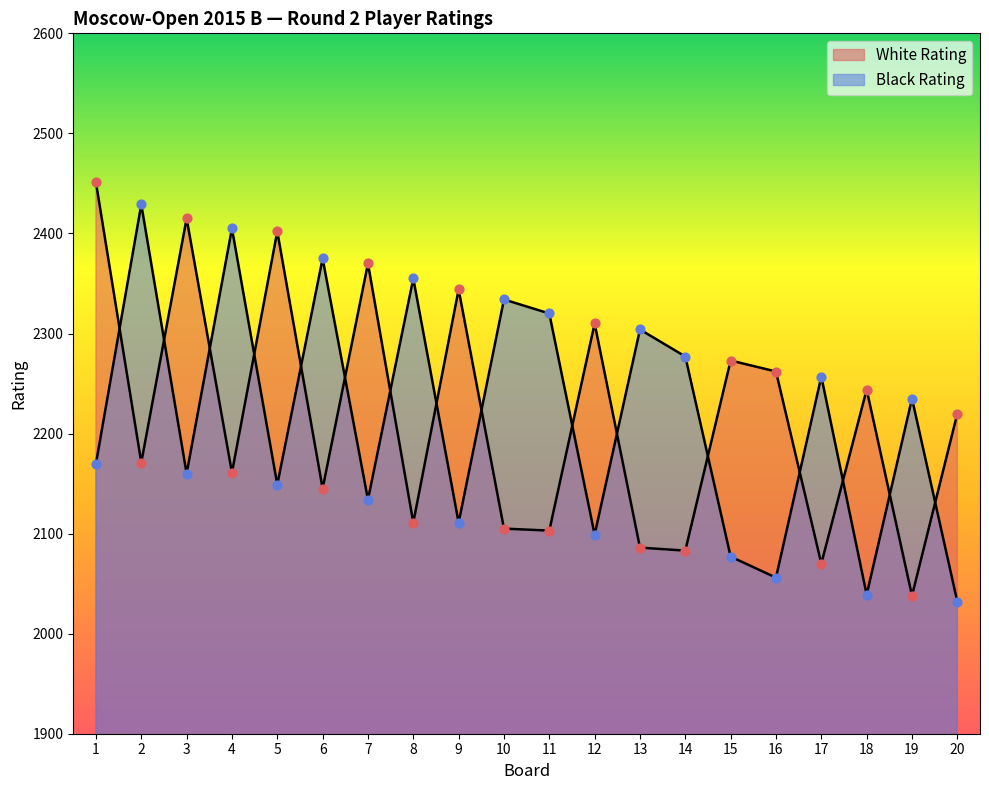

Which series reaches the maximum Y coordinate?

White Rating